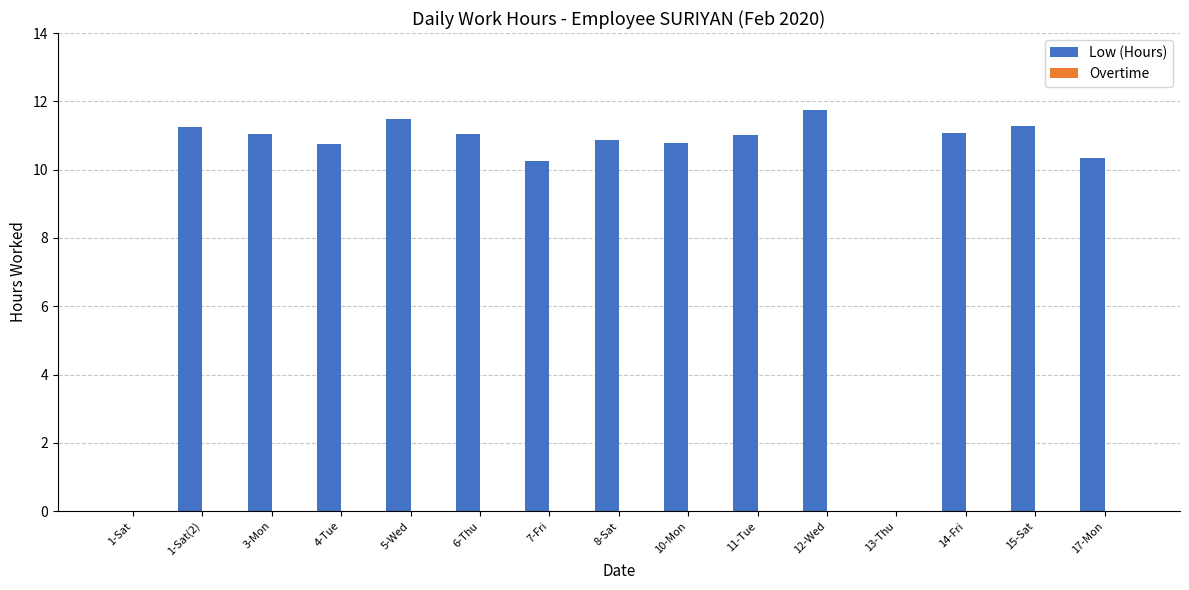

What is the greatest value displayed?

11.8